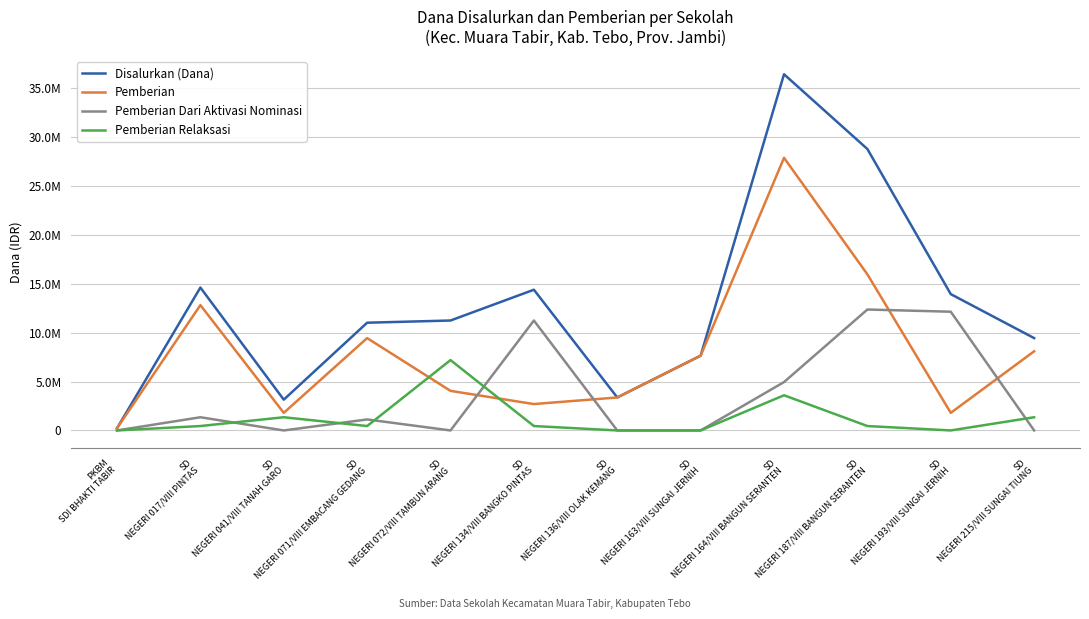

List the series in order of their overall mean, lowest first.

Pemberian Relaksasi, Pemberian Dari Aktivasi Nominasi, Pemberian, Disalurkan (Dana)